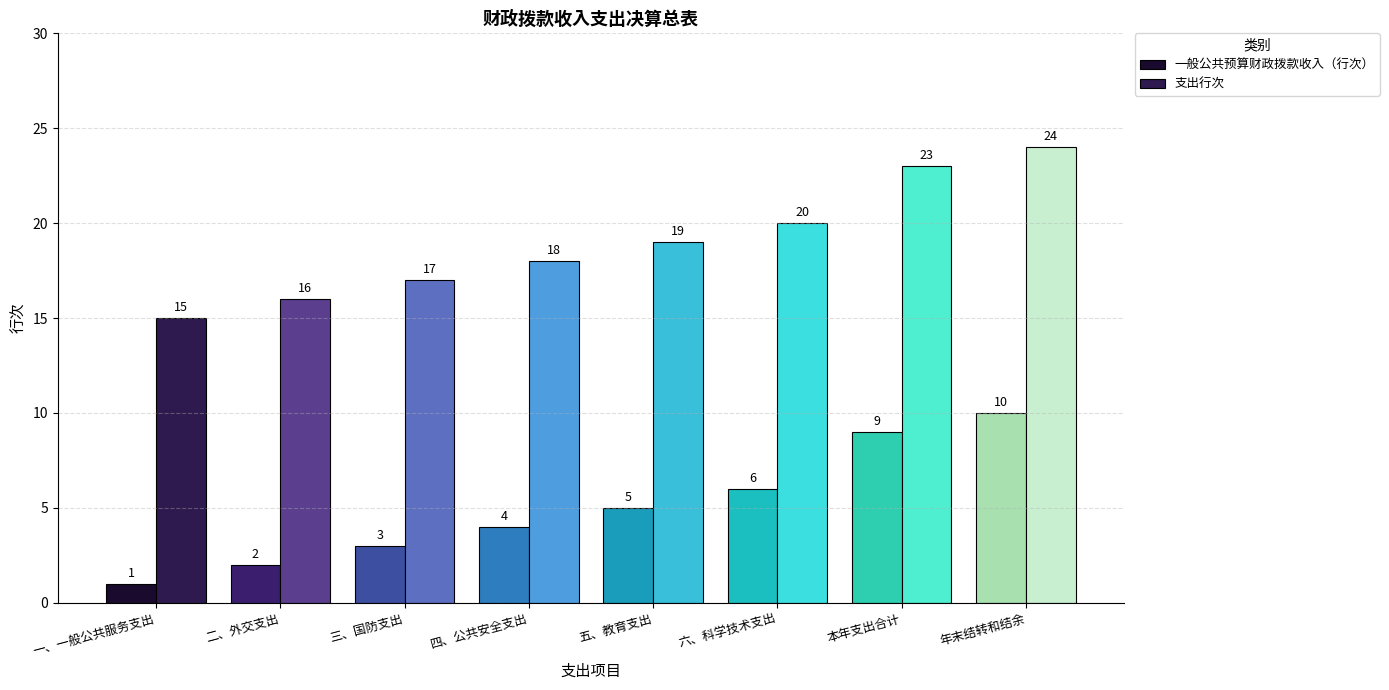

What is the difference between the maximum and second lowest values in the 一般公共预算财政拨款收入（行次） series?

8